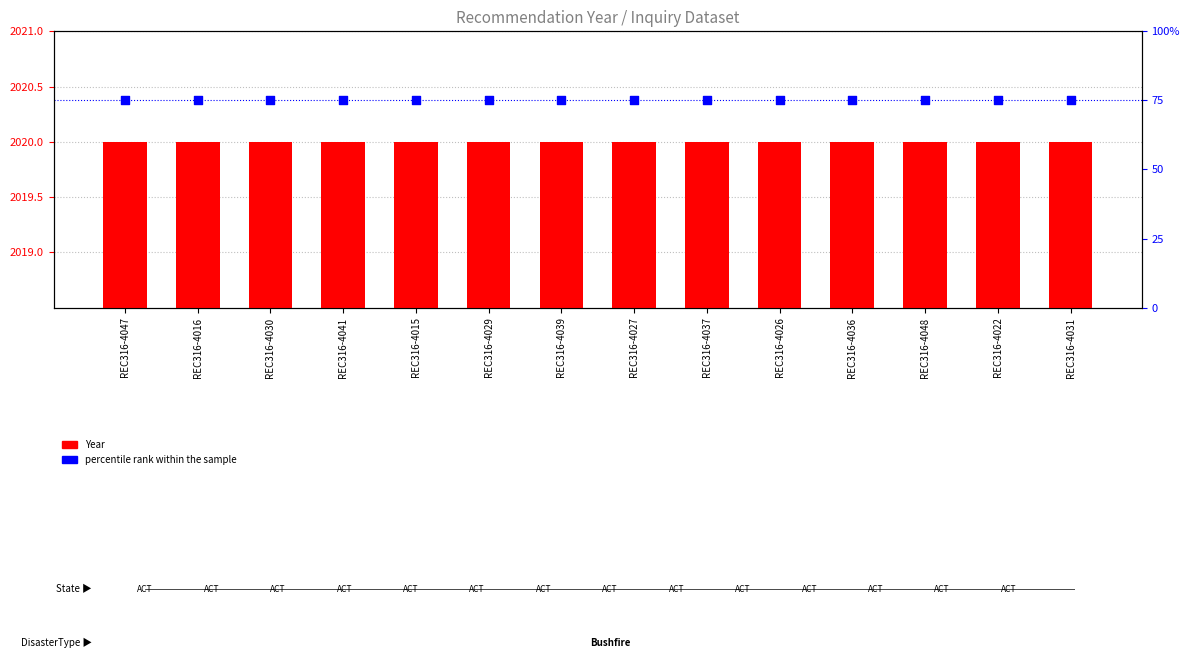

At how many categories does at least one series exceed 1193?

14